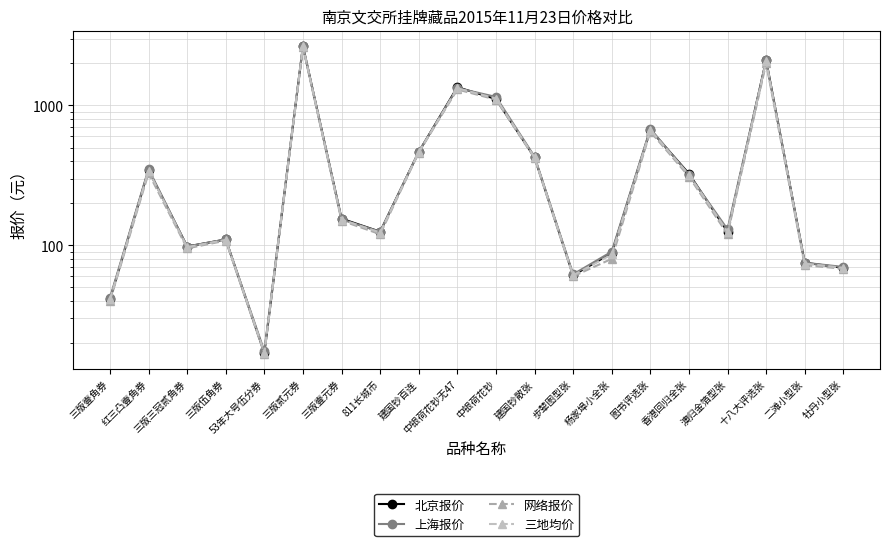

Reading left to right, extract all data points from this chart.

北京报价: 41.0	345.0	98.0	110.0	17.0	2650.0	155.0	125.0	465.0	1350.0	1110.0	425.0	61.0	88.0	670.0	325.0	125.0	2100.0	75.0	69.0
上海报价: 42.0	350.0	98.0	110.0	17.5	2660.0	153.0	125.0	465.0	1330.0	1150.0	430.0	62.0	90.0	680.0	320.0	130.0	2100.0	75.0	70.0
网络报价: 40.0	328.0	95.0	108.0	16.8	2600.0	150.0	120.0	460.0	1300.0	1100.0	420.0	60.0	80.0	650.0	310.0	120.0	2000.0	72.0	68.0
三地均价: 41.0	341.0	97.0	109.3	17.1	2636.7	152.7	123.3	463.3	1326.7	1120.0	425.0	61.0	86.0	666.7	318.3	125.0	2066.7	74.0	69.0